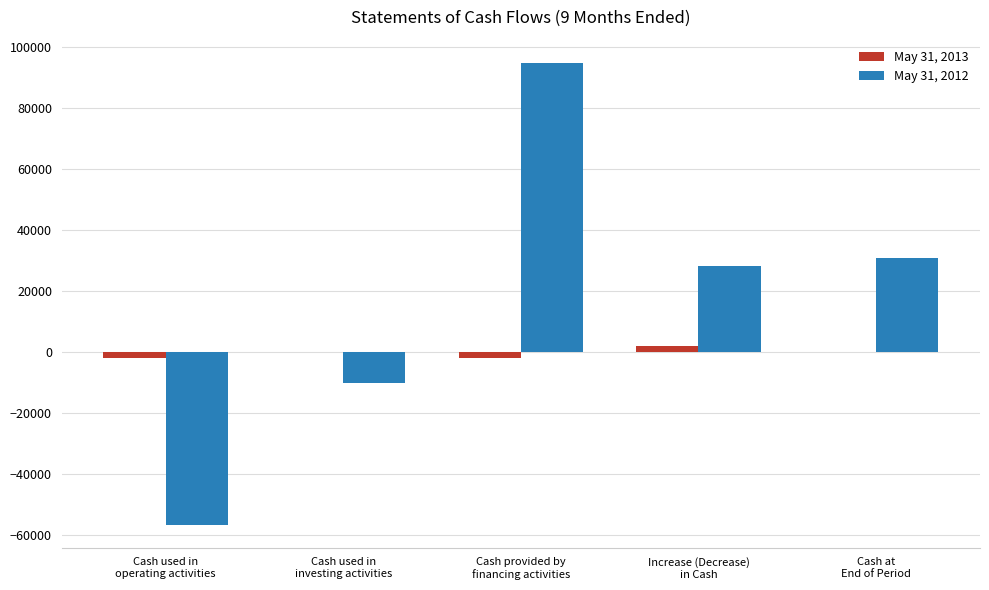

Is it true that May 31, 2012 equals 94720 at Cash provided by
financing activities?

True